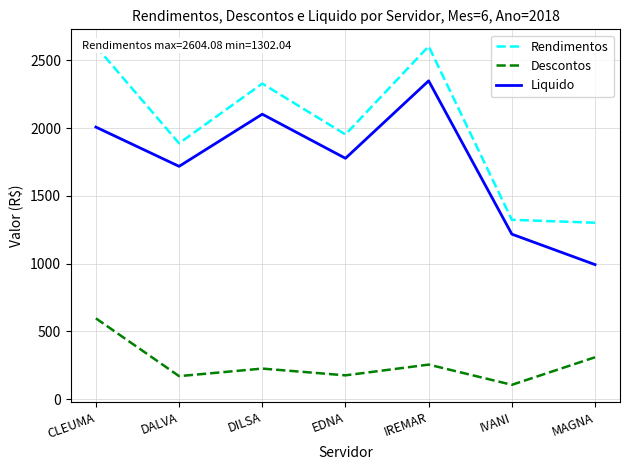

The Descontos series shows 175.8 at EDNA. True or false?

True